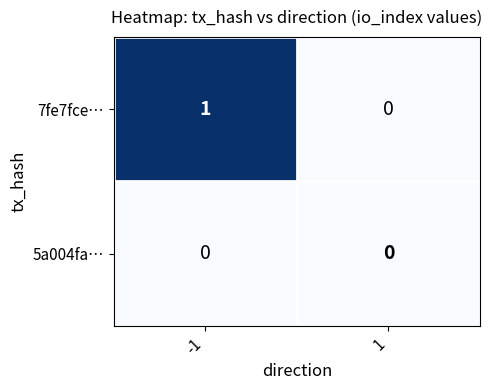

What is the total value across all series at -1?

1